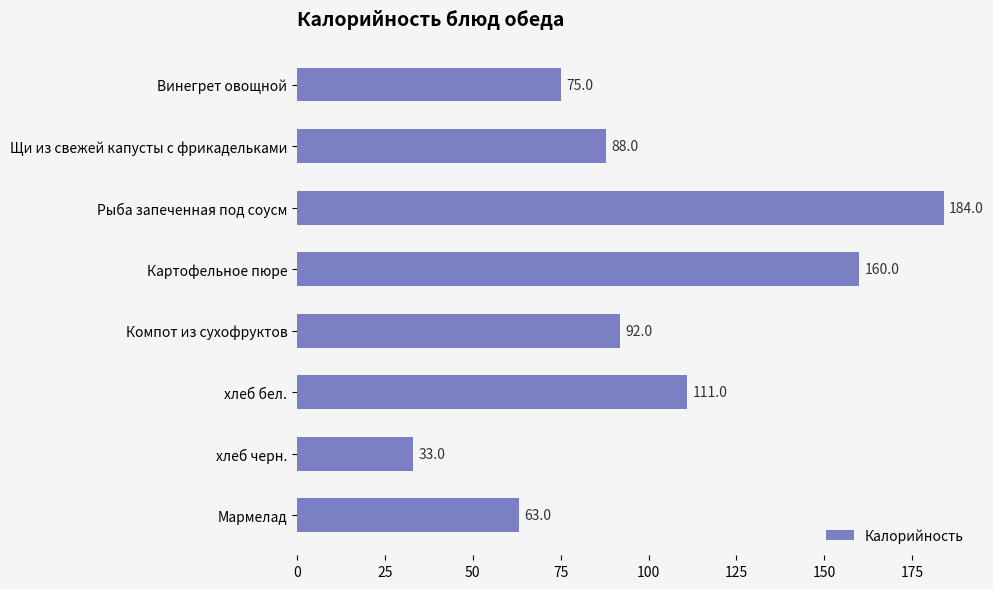

What is the value of the 1st bar from the top?

75